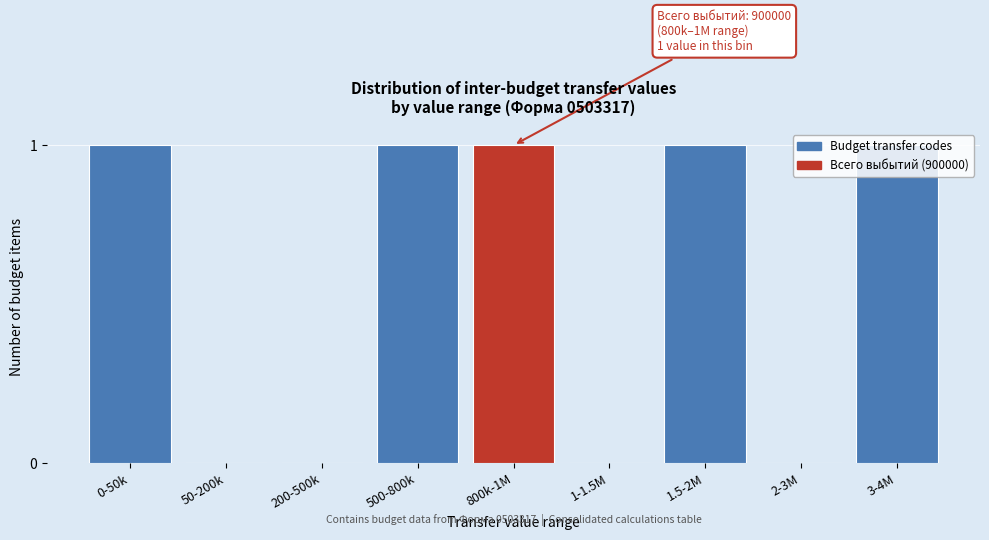

Between 1-1.5M and 3-4M, which is larger?

3-4M